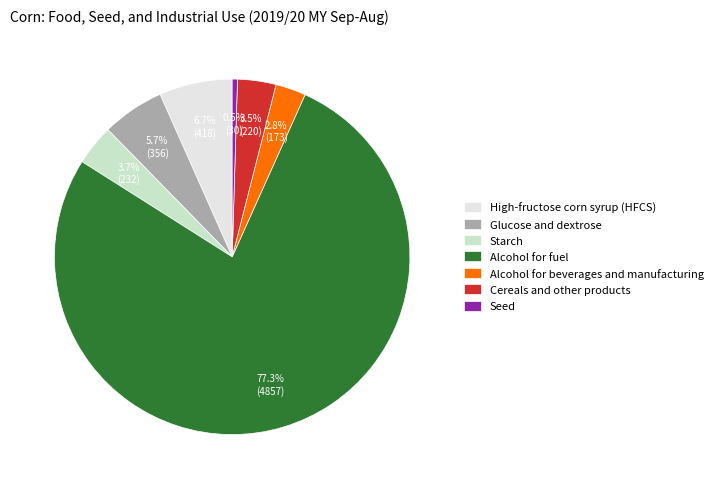

Which slice is the largest?

Alcohol for fuel